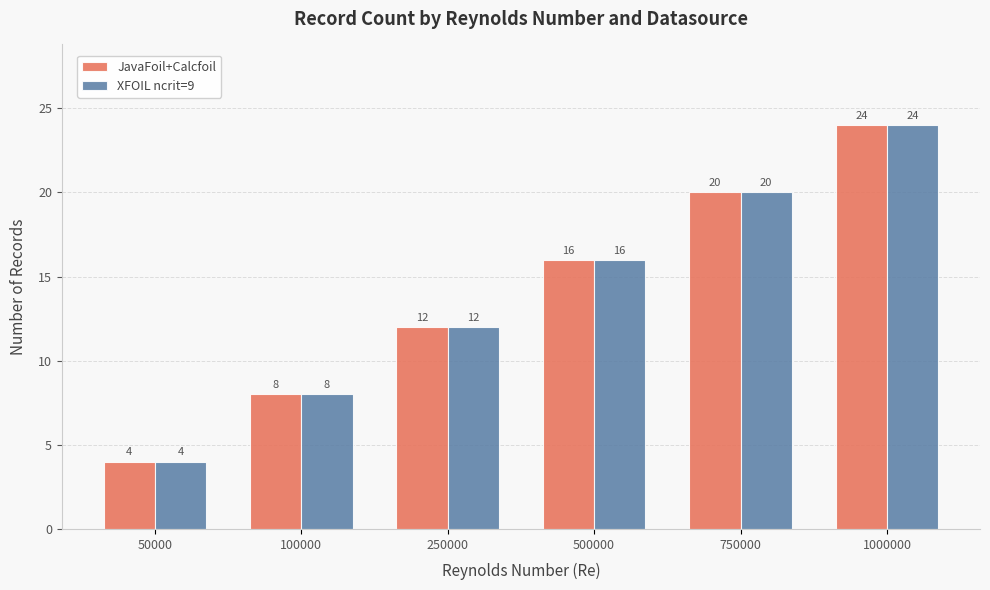

Is it true that XFOIL ncrit=9 equals 21 at 250000?

False